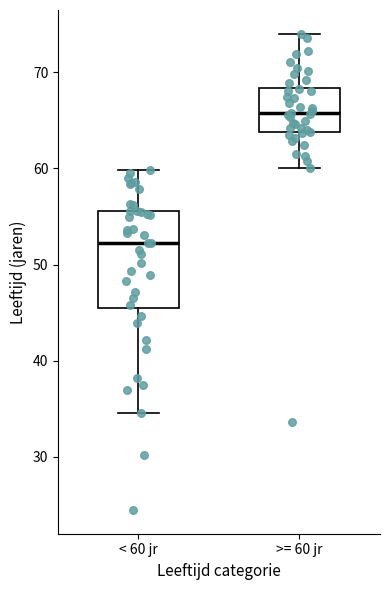

Which box has the lowest median line?

< 60 jr